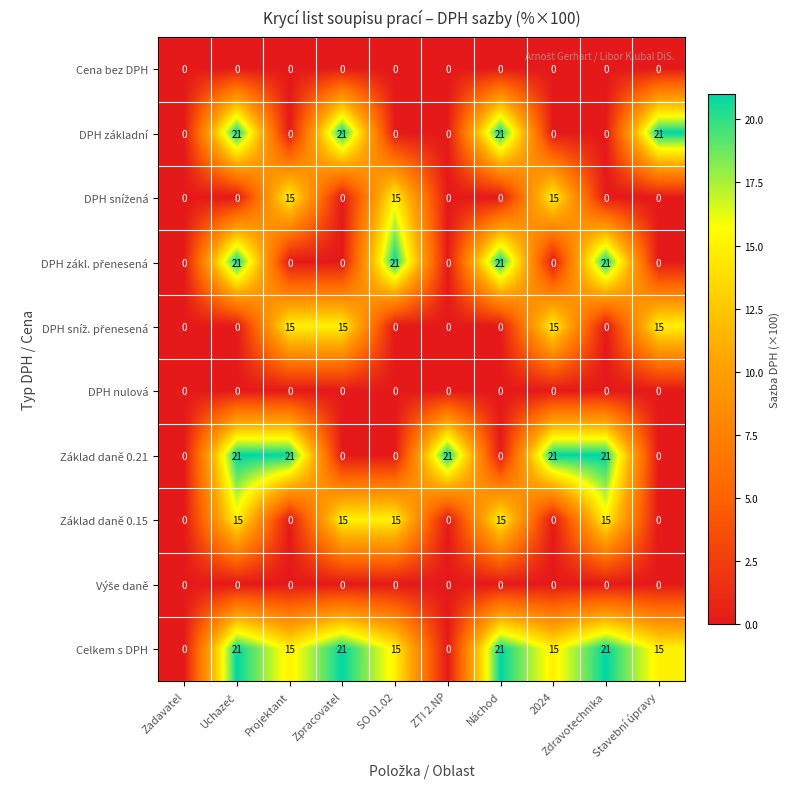

Which series has the largest total across all categories?

Celkem s DPH